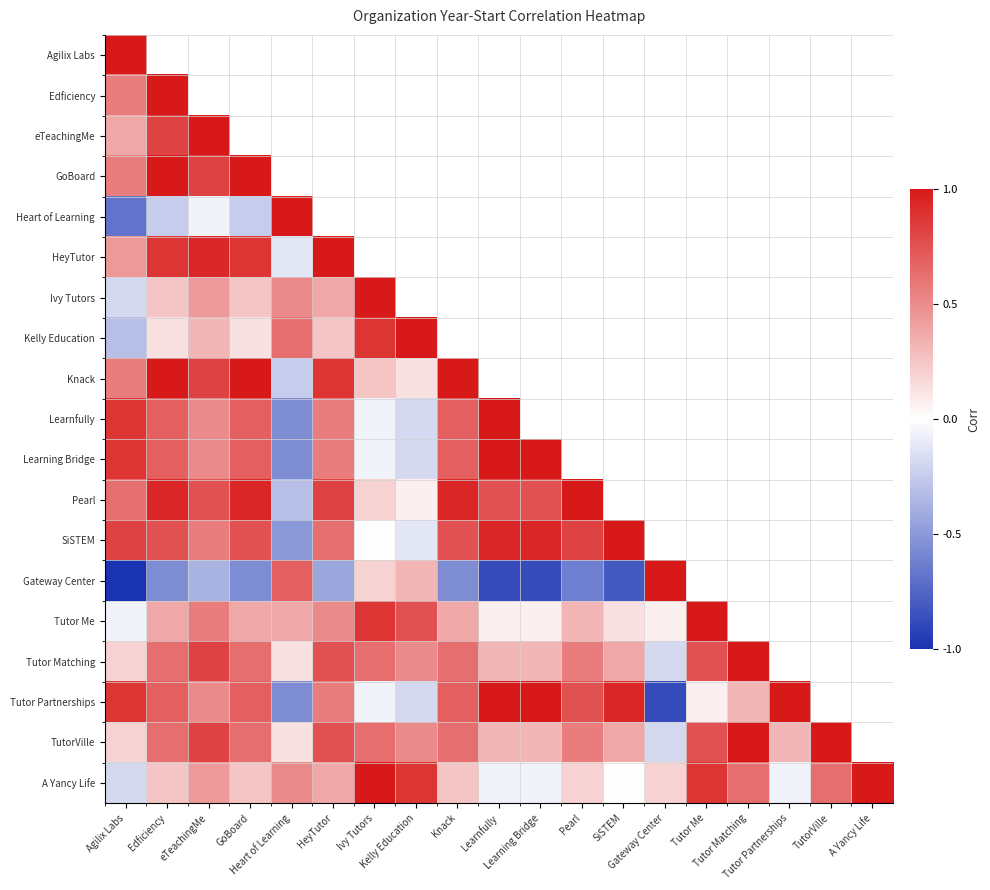

At which label does Gateway Center first exceed 0?

Heart of Learning